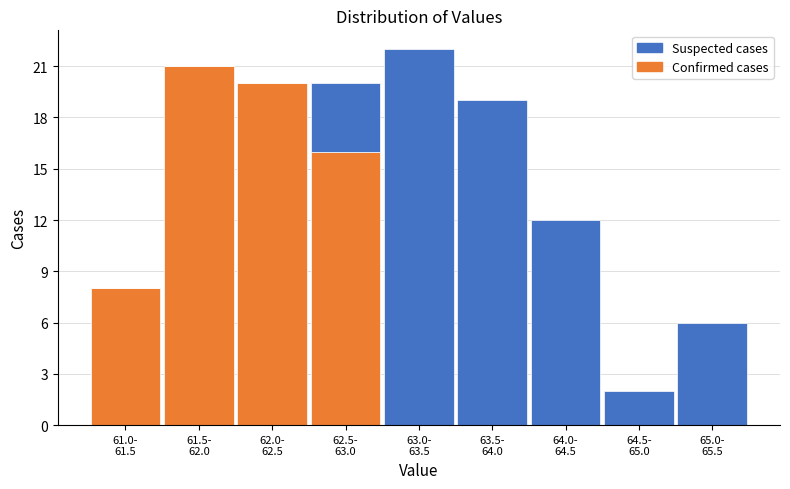

What is the highest value of the Confirmed cases series?

21